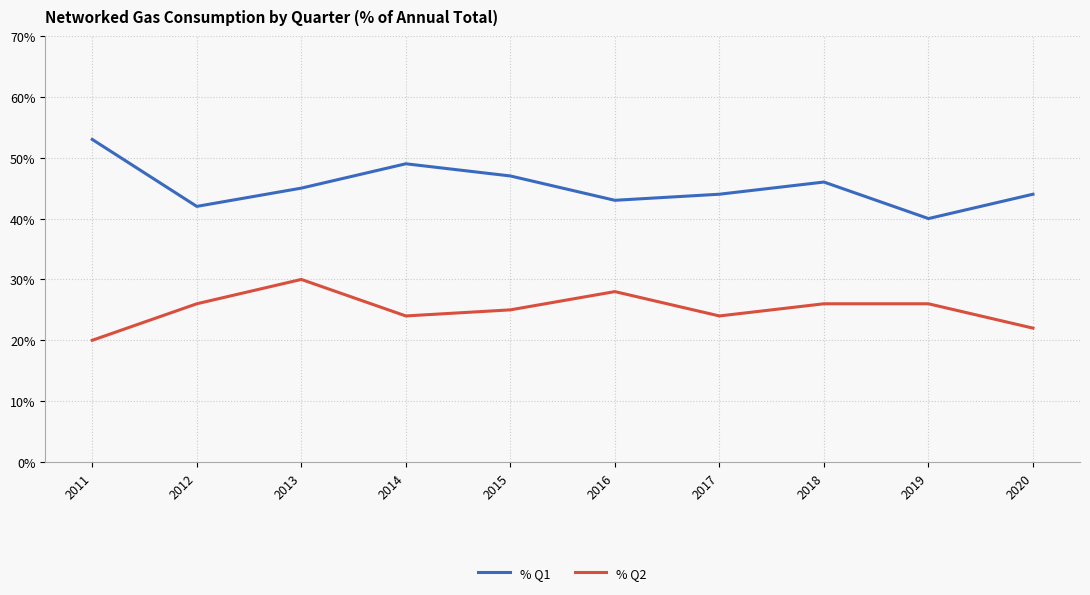

The % Q2 series shows 36 at 2014. True or false?

False